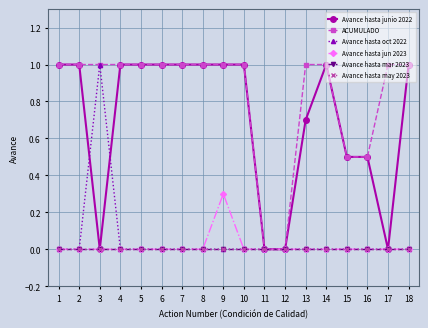

Reading left to right, what are all the values shown in this chart?

Avance hasta junio 2022: 1=1.0	2=1.0	3=0.0	4=1.0	5=1.0	6=1.0	7=1.0	8=1.0	9=1.0	10=1.0	11=0.0	12=0.0	13=0.7	14=1.0	15=0.5	16=0.5	17=0.0	18=1.0
ACUMULADO: 1=1.0	2=1.0	3=1.0	4=1.0	5=1.0	6=1.0	7=1.0	8=1.0	9=1.0	10=1.0	11=0.0	12=0.0	13=1.0	14=1.0	15=0.5	16=0.5	17=1.0	18=1.0
Avance hasta oct 2022: 1=0.0	2=0.0	3=1.0	4=0.0	5=0.0	6=0.0	7=0.0	8=0.0	9=0.0	10=0.0	11=0.0	12=0.0	13=0.0	14=0.0	15=0.0	16=0.0	17=0.0	18=0.0
Avance hasta jun 2023: 1=0.0	2=0.0	3=0.0	4=0.0	5=0.0	6=0.0	7=0.0	8=0.0	9=0.3	10=0.0	11=0.0	12=0.0	13=0.0	14=0.0	15=0.0	16=0.0	17=0.0	18=0.0
Avance hasta mar 2023: 1=0.0	2=0.0	3=0.0	4=0.0	5=0.0	6=0.0	7=0.0	8=0.0	9=0.0	10=0.0	11=0.0	12=0.0	13=0.0	14=0.0	15=0.0	16=0.0	17=0.0	18=0.0
Avance hasta may 2023: 1=0.0	2=0.0	3=0.0	4=0.0	5=0.0	6=0.0	7=0.0	8=0.0	9=0.0	10=0.0	11=0.0	12=0.0	13=0.0	14=0.0	15=0.0	16=0.0	17=0.0	18=0.0